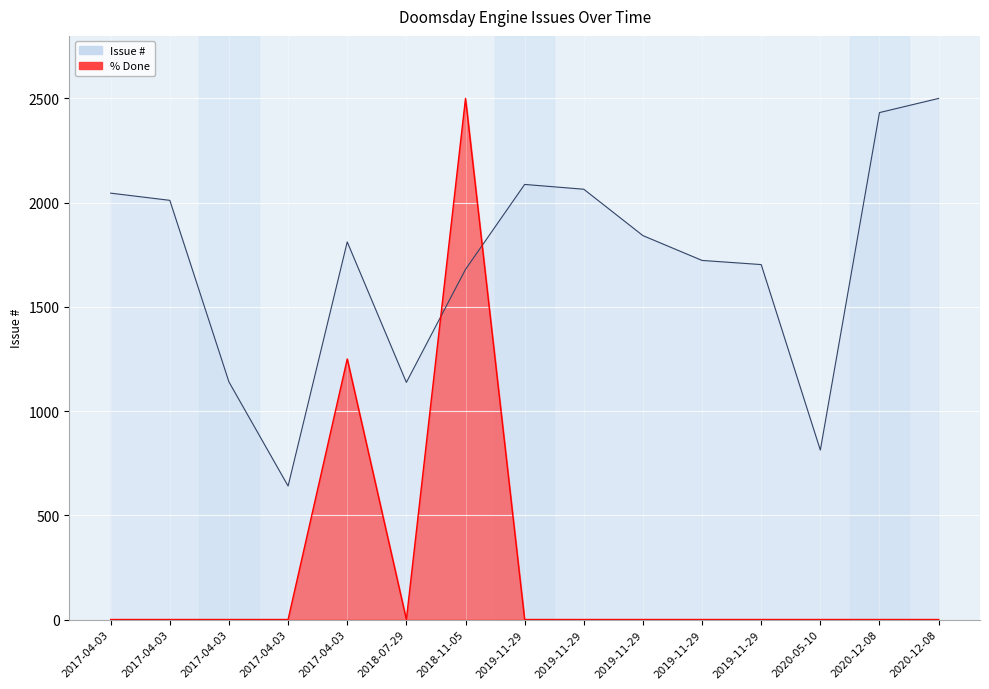

What is the difference between the second highest and minimum values in the % Done series?

1250.0